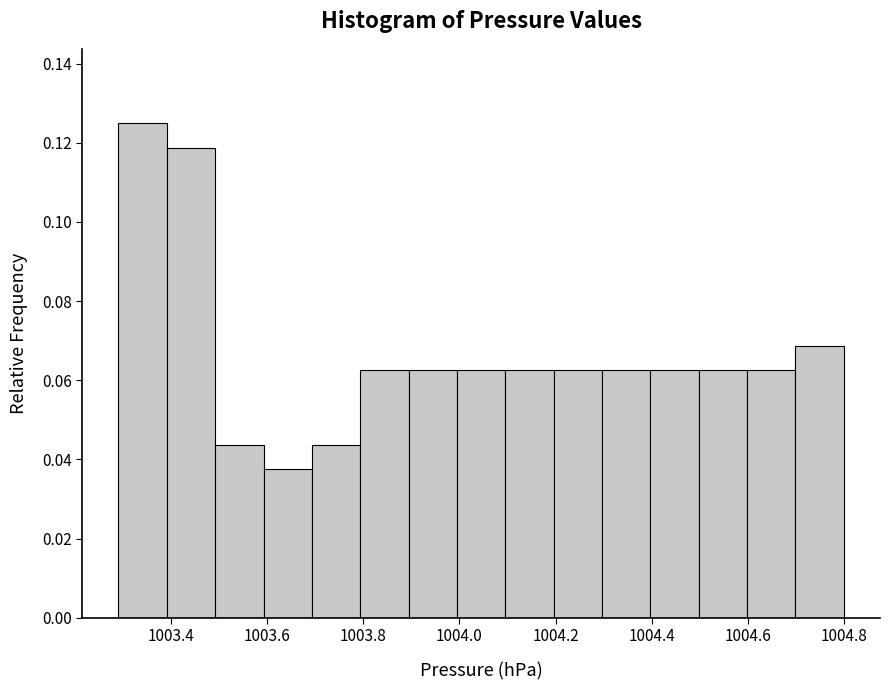

Reading left to right, list every bar in this chart as the range it spans on the x-axis followed by its height. Neither the bar edges nor the heights are printed on the chart, so give them approximately, as read against the axes.

1003.3 to 1003.4: 0.126
1003.4 to 1003.5: 0.118
1003.5 to 1003.6: 0.044
1003.6 to 1003.7: 0.038
1003.7 to 1003.8: 0.044
1003.8 to 1003.9: 0.062
1003.9 to 1004.0: 0.062
1004.0 to 1004.1: 0.062
1004.1 to 1004.2: 0.062
1004.2 to 1004.3: 0.062
1004.3 to 1004.4: 0.062
1004.4 to 1004.5: 0.062
1004.5 to 1004.6: 0.062
1004.6 to 1004.7: 0.062
1004.7 to 1004.8: 0.068